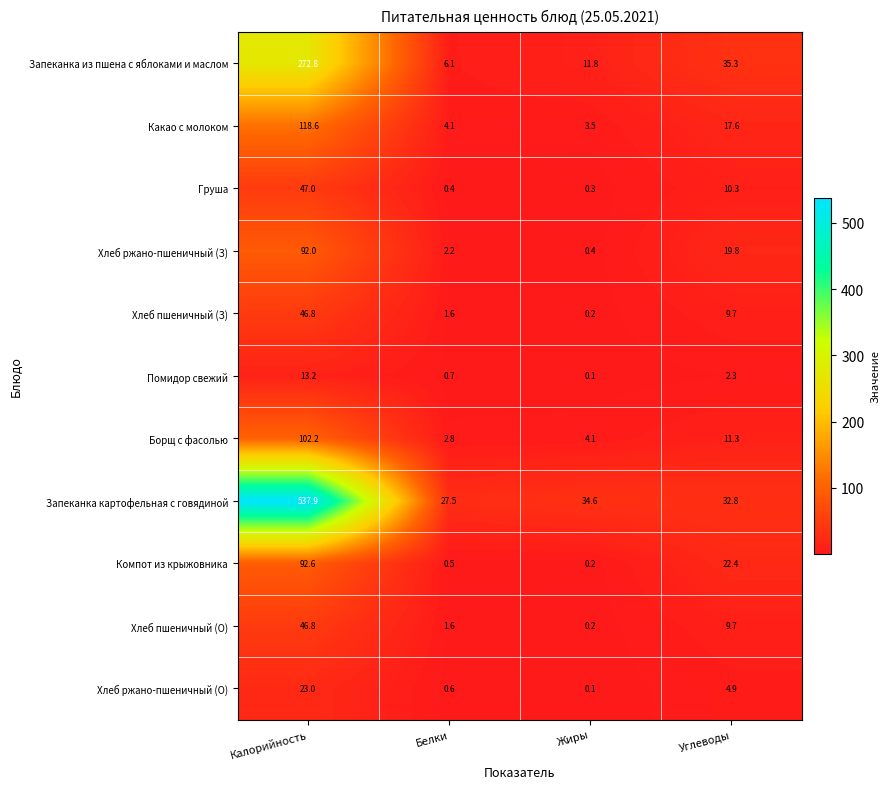

Which series has the largest total across all categories?

Запеканка картофельная с говядиной